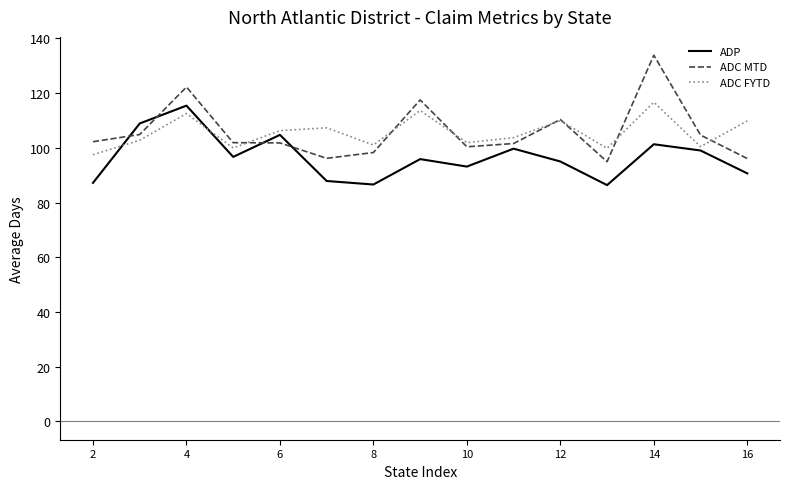

What is the maximum value for ADC MTD?

133.9